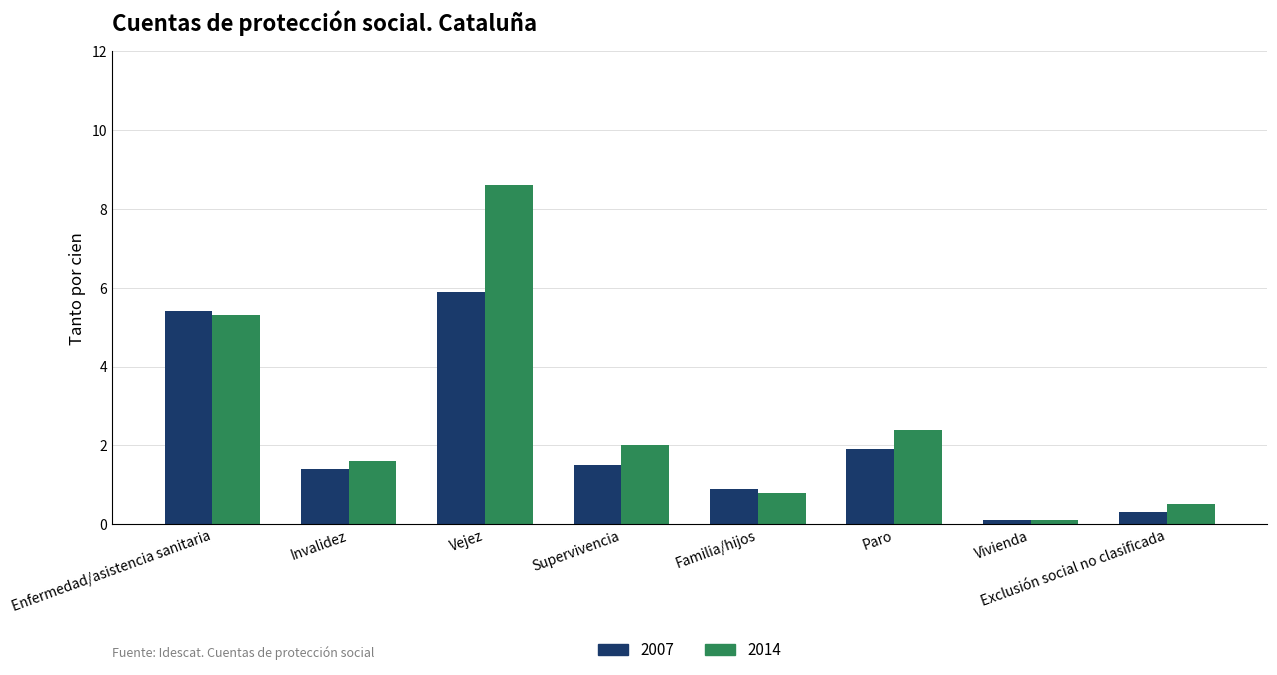

Where is 2007 nearest to the value 3?

Paro